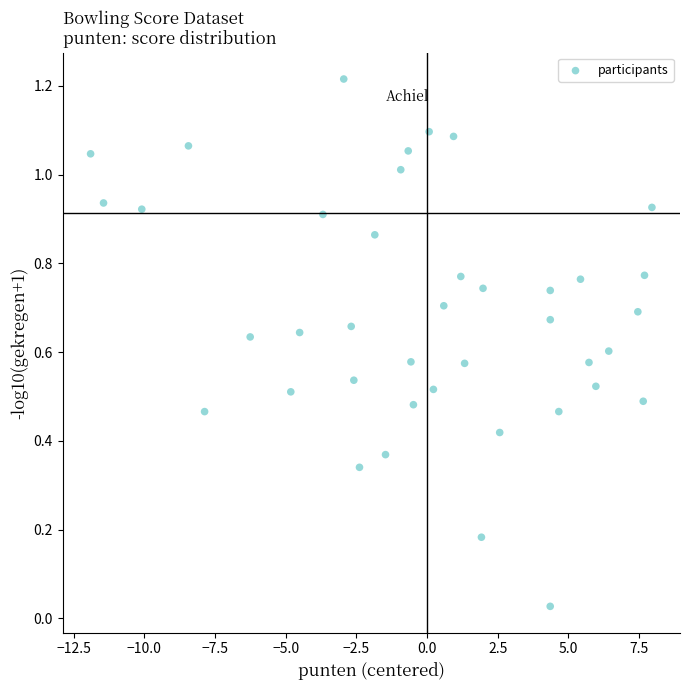

What is the range of X values (max minus min)?

19.9